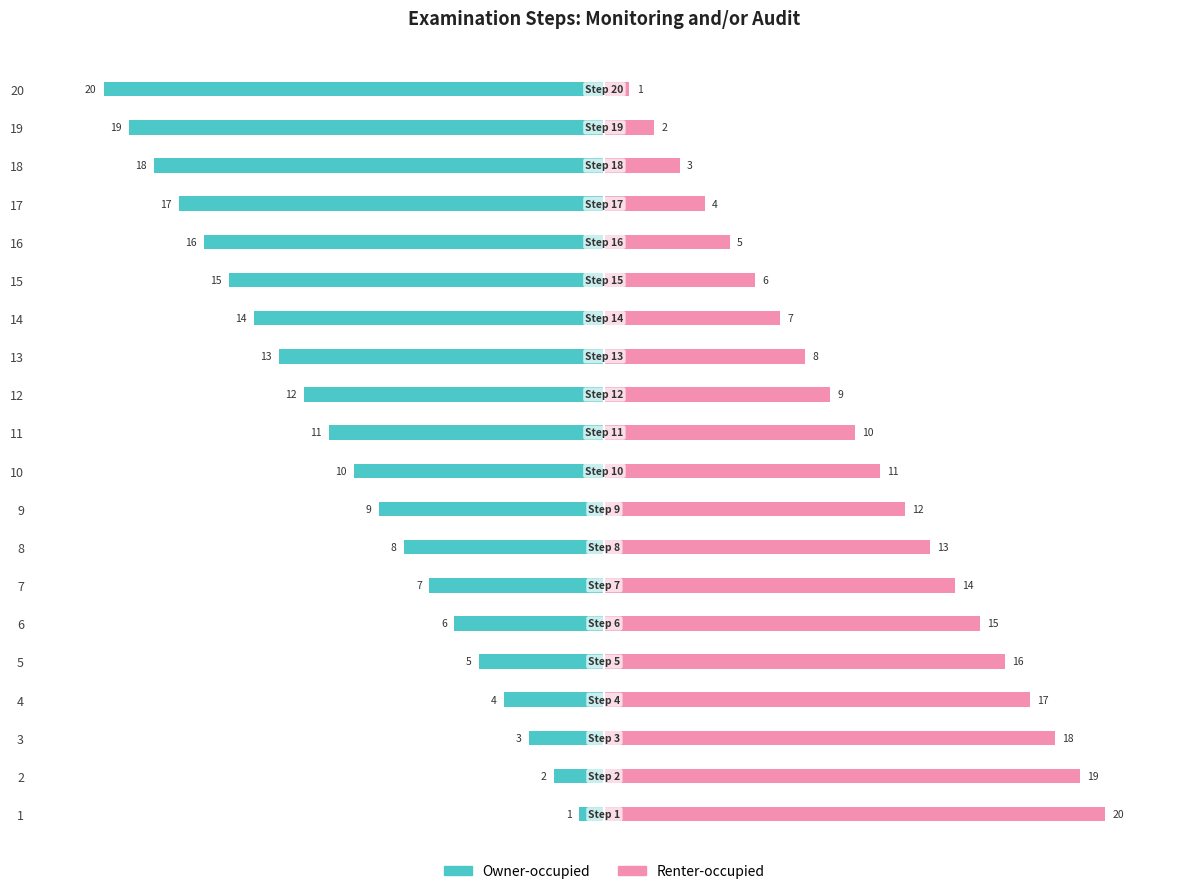

Rank the series by their maximum value, from highest to lowest.

Renter-occupied, Owner-occupied